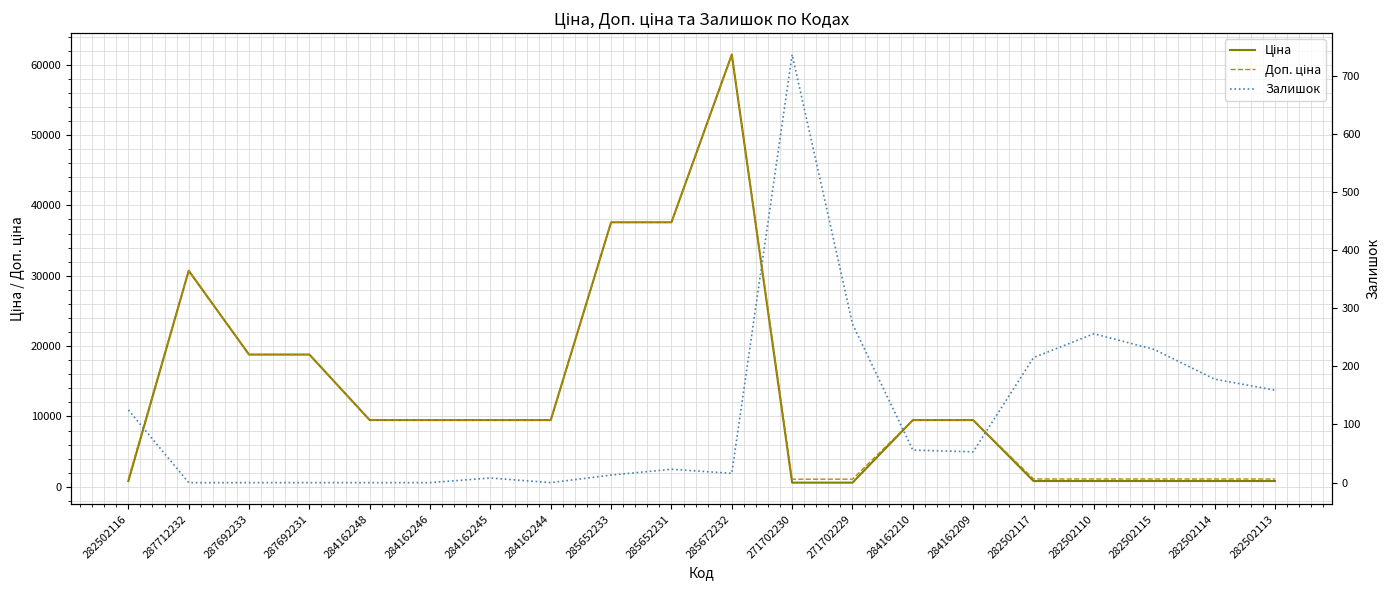

What is the value of the Залишок point at the 16th from the left?

215.0